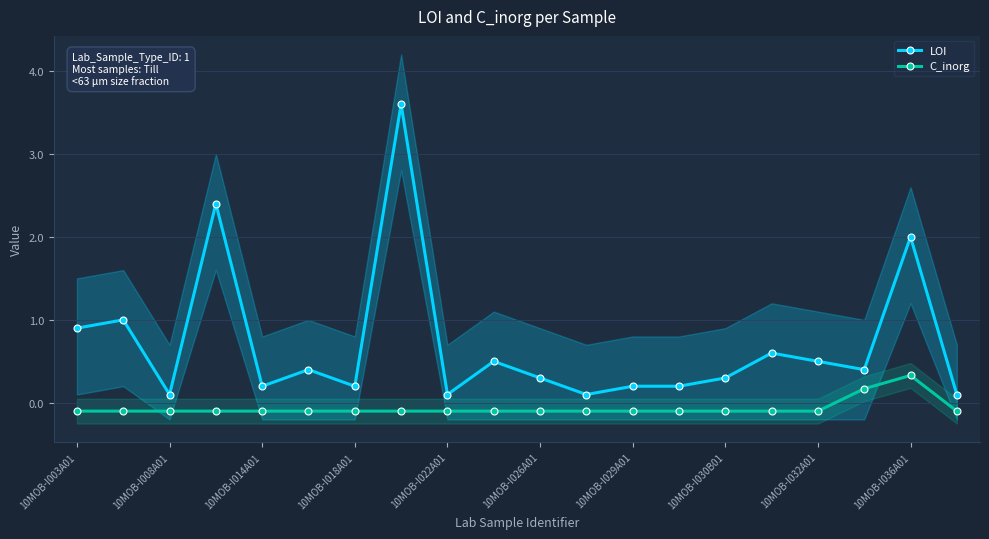

What is the highest value of the C_inorg series?

0.3